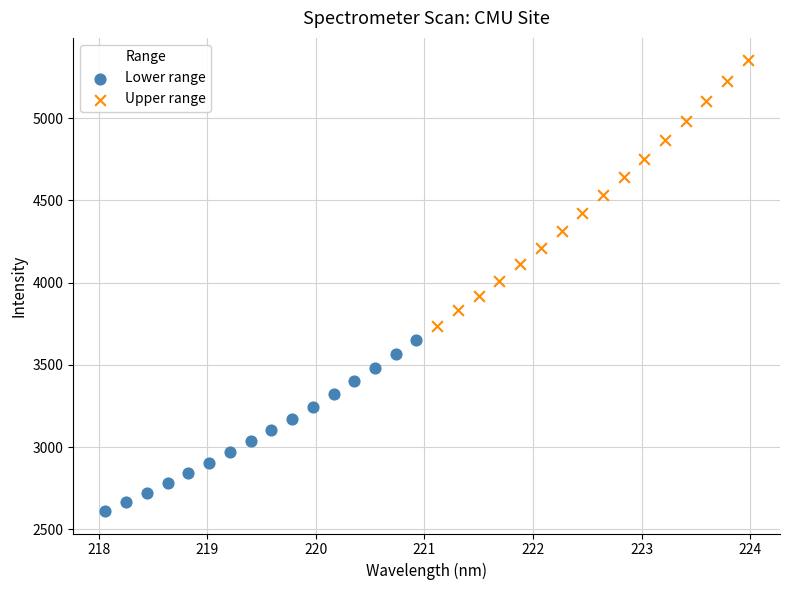

Which series contains the lowest Y value?

Lower range